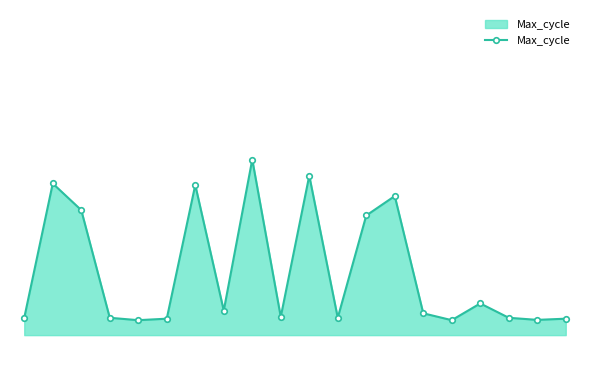

Does the chart have visible grid lines?

No